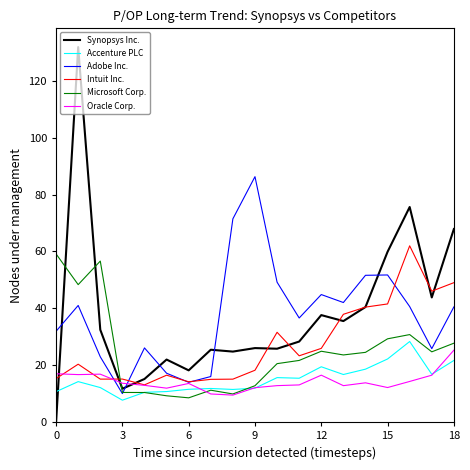

What is the minimum value for Accenture PLC?

7.7